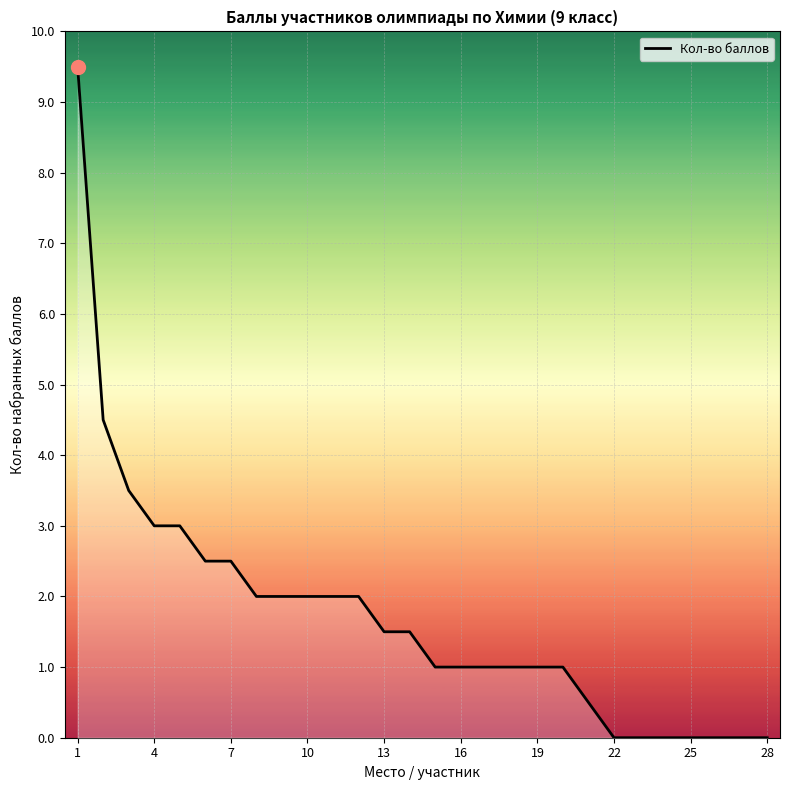

What is the maximum value shown in the chart?

9.5